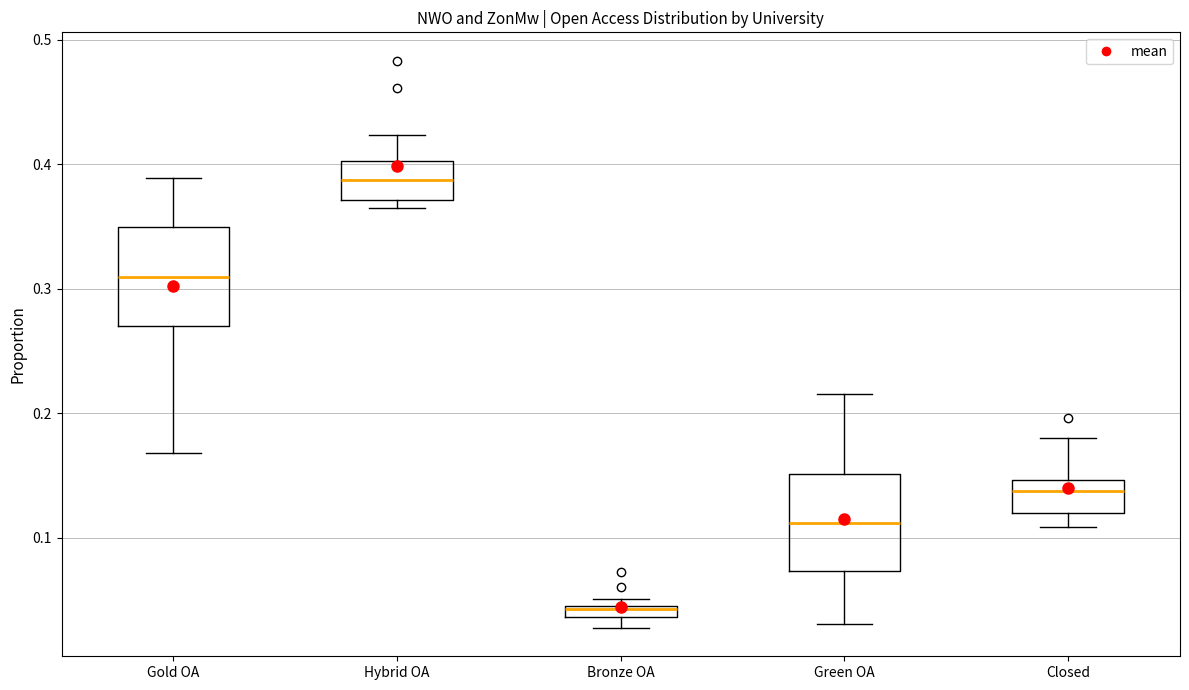

Which box has the highest median line?

Hybrid OA